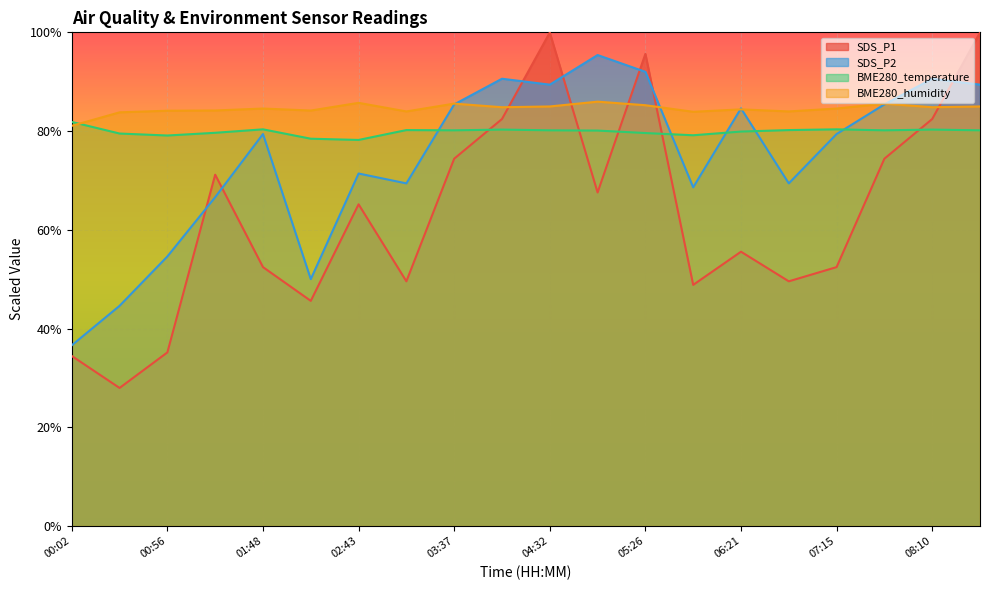

What is the difference between the SDS_P1 values at 07:42 and 08:37?

25.6